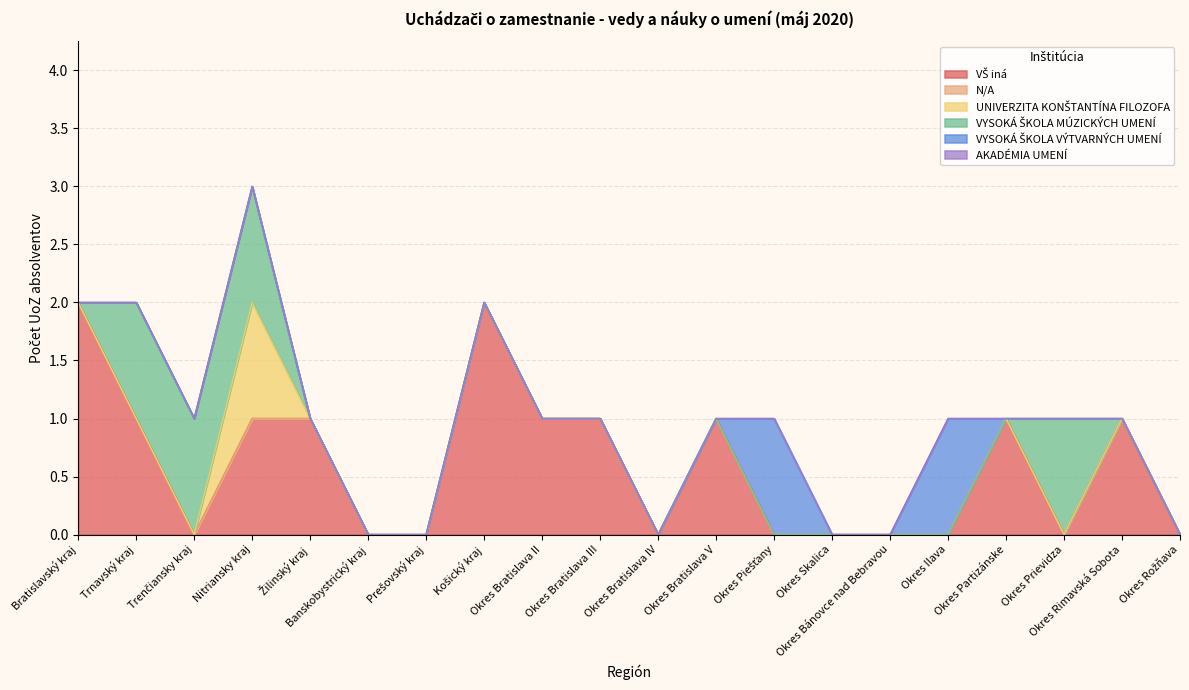

Which label corresponds to the largest value in the chart?

Bratislavský kraj